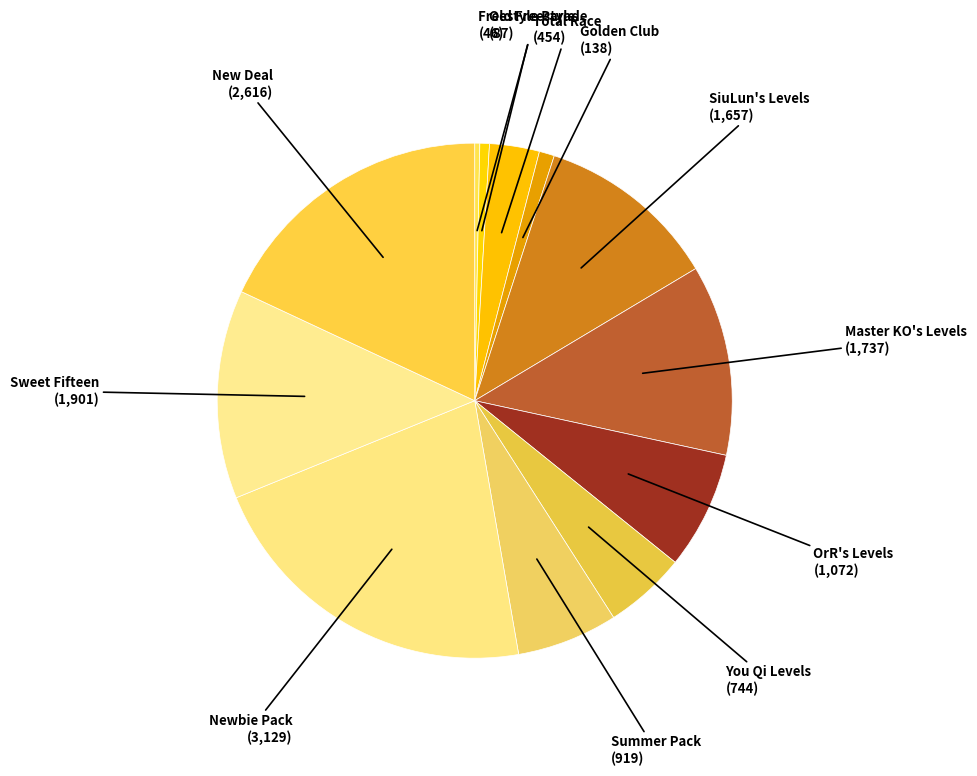

How many slices are in this pie chart?

12